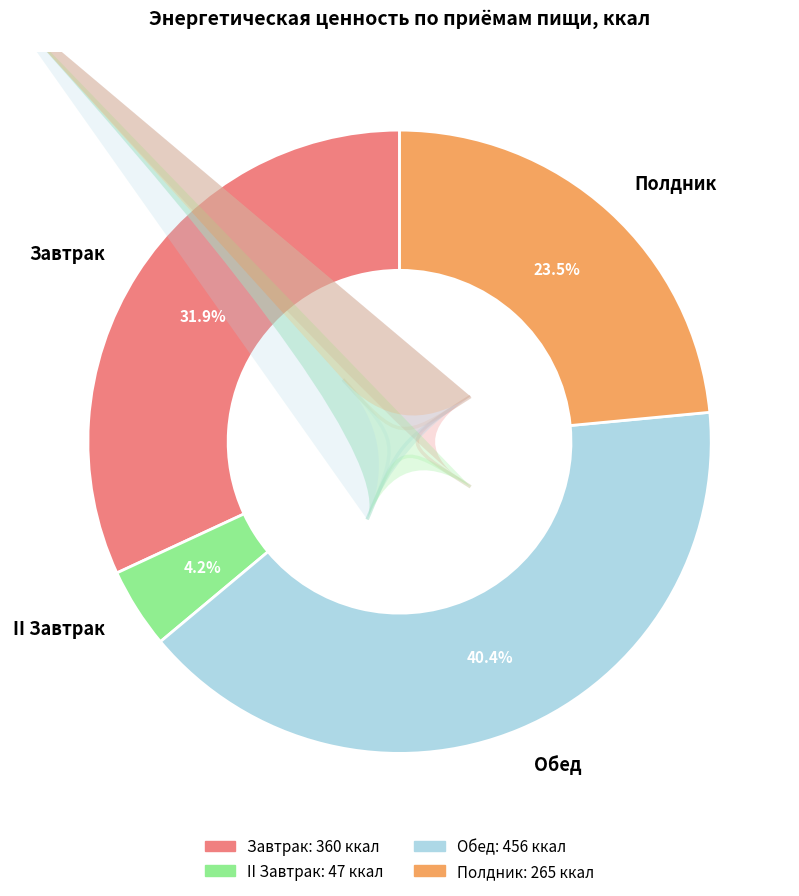

Is II Завтрак the majority of the pie?

No